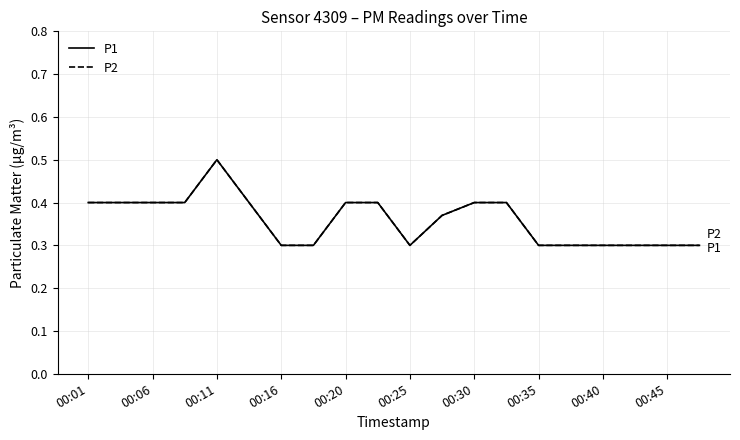

Where is the first local minimum for P1?

00:25